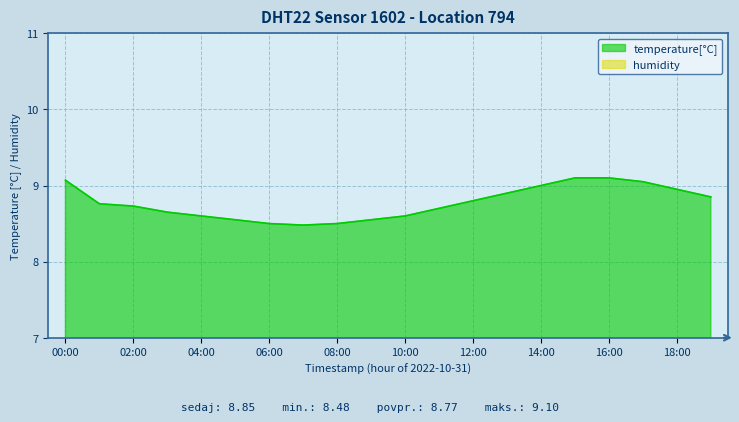

At which label is temperature closest to 8?

07:00